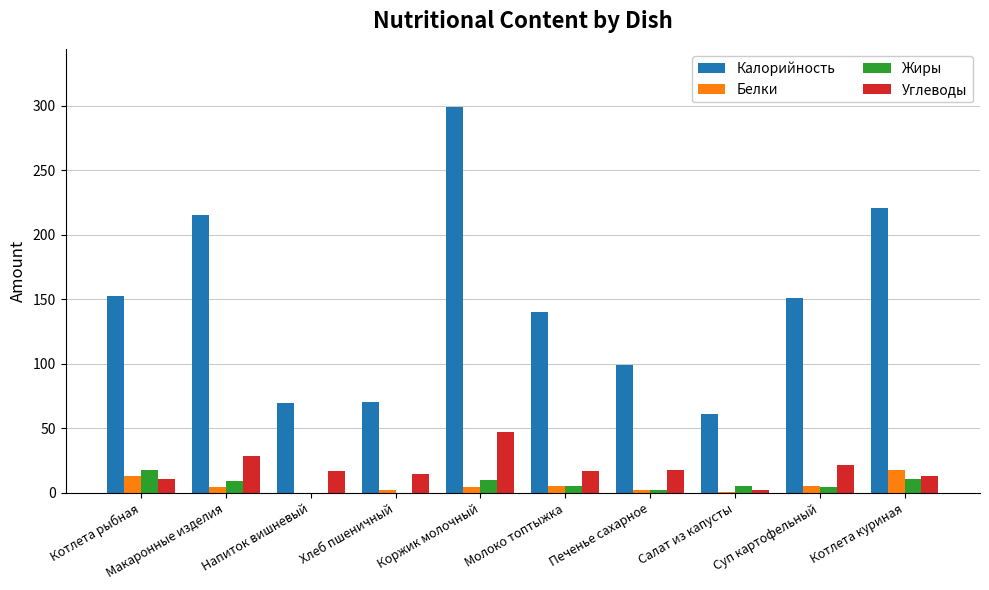

What is the sum of all Белки values?

56.6